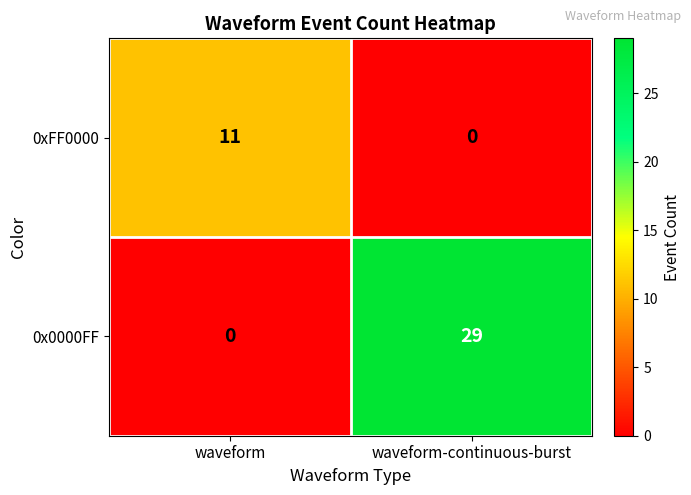

List the series in order of their overall mean, highest first.

0x0000FF, 0xFF0000